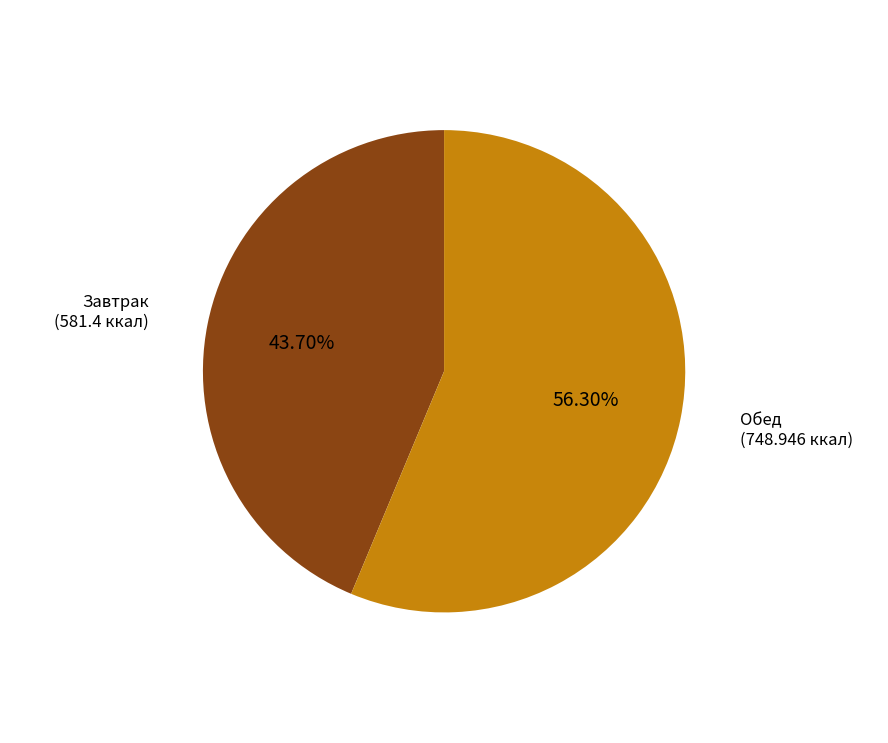

Is there a majority slice in this chart?

Yes